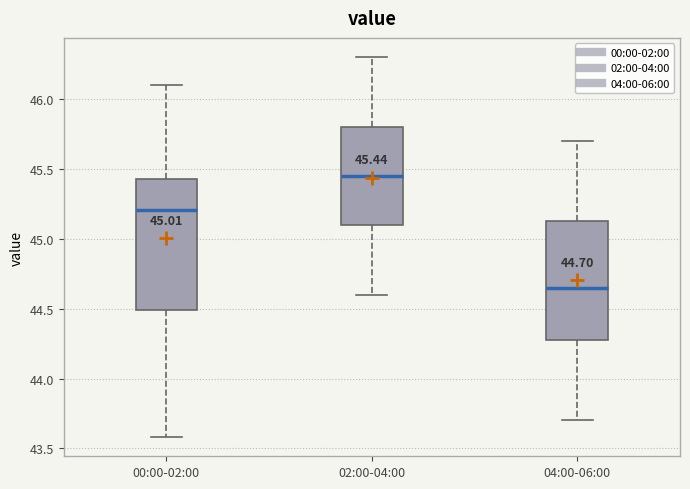

Which box is the tallest, from its lower edge to its upper edge?

00:00-02:00